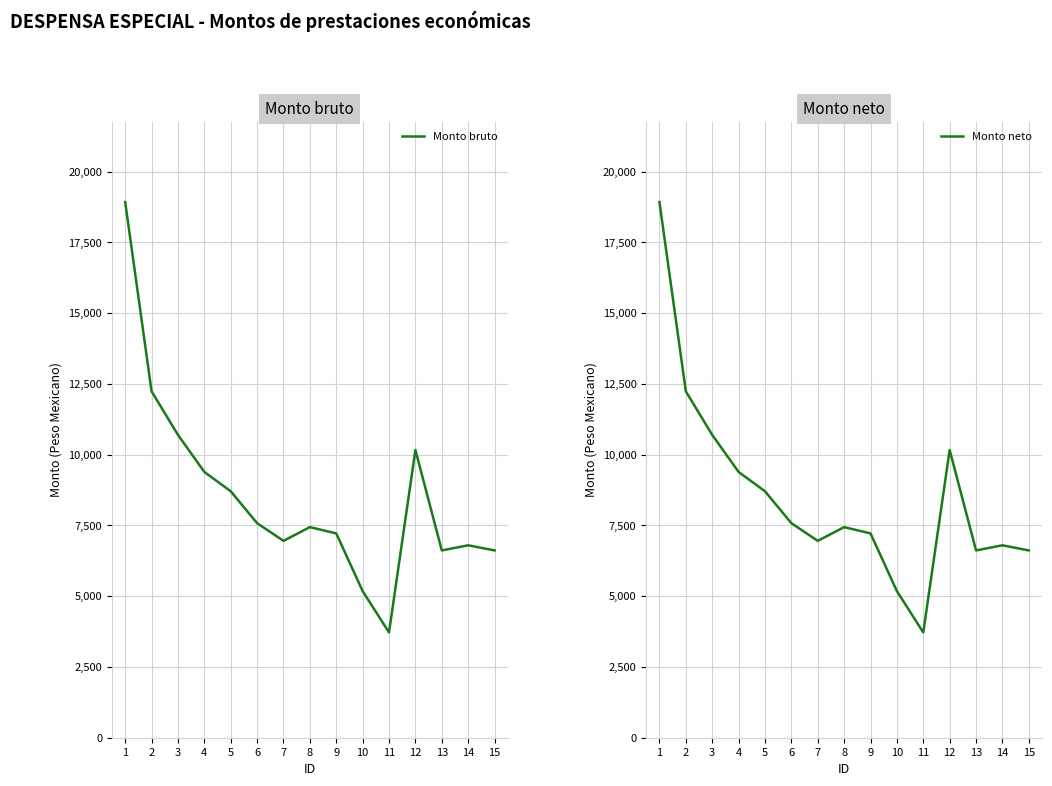

Reading left to right, extract all data points from this chart.

Monto bruto: 18921	12235	10696	9388	8706	7578	6954	7439	7217	5179	3719	10164	6616	6797	6616
Monto neto: 18921	12235	10696	9388	8706	7578	6954	7439	7217	5179	3719	10164	6616	6797	6616